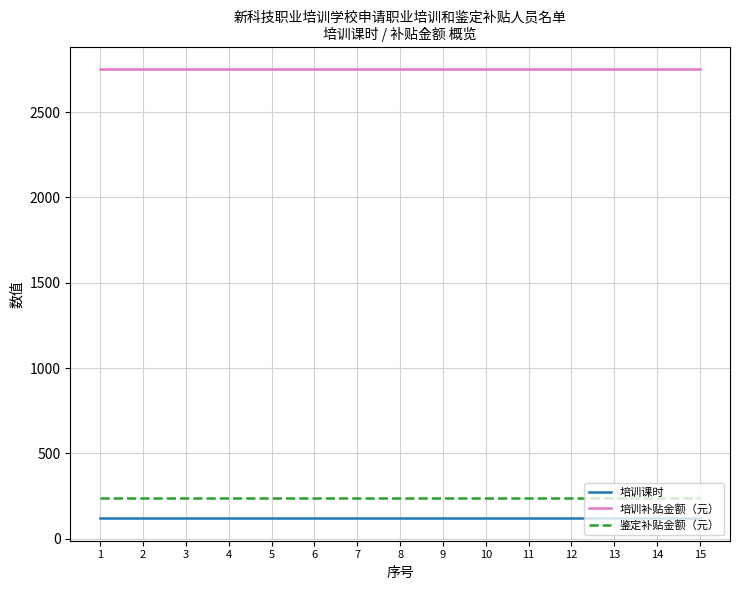

How many lines are shown in the chart?

3